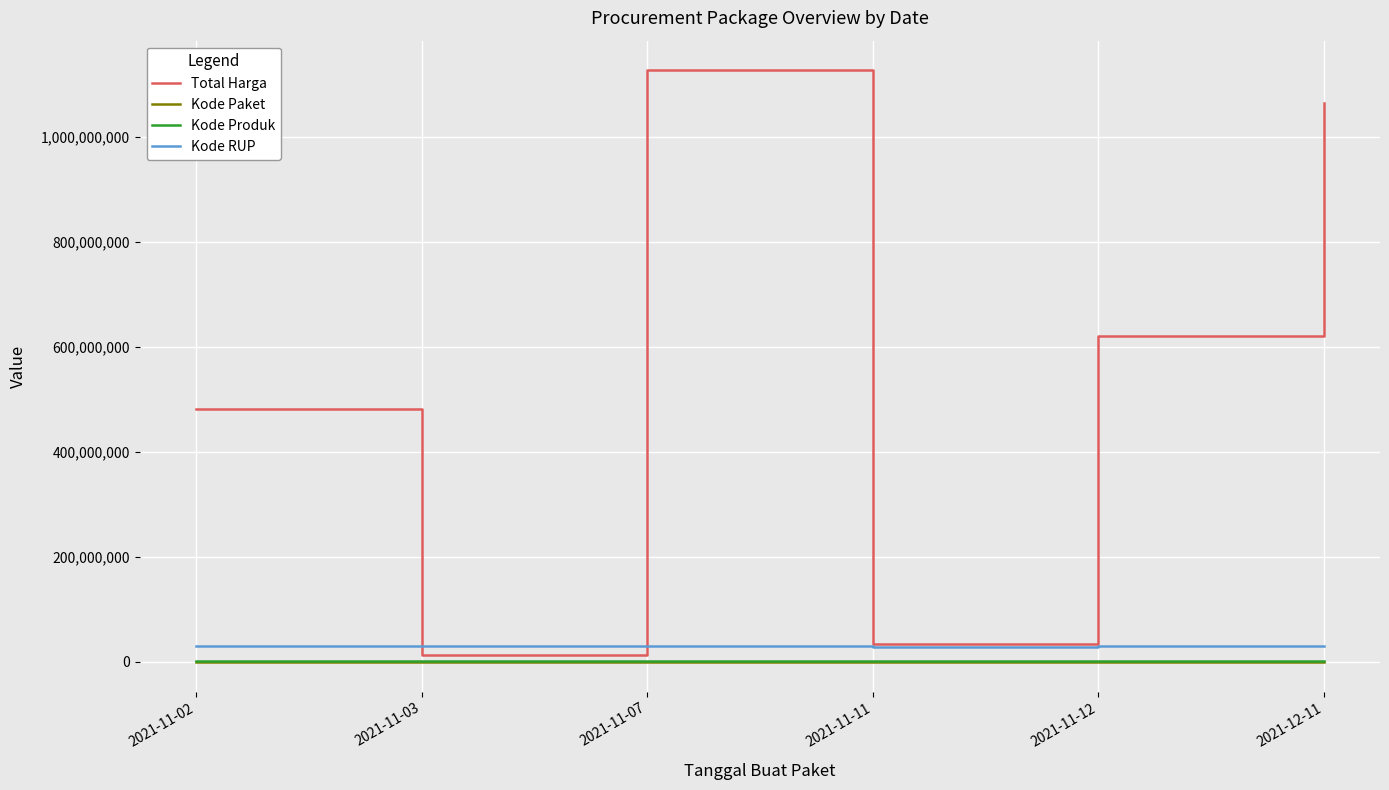

The value of Total Harga at 2021-12-11 is 1810833766. True or false?

False